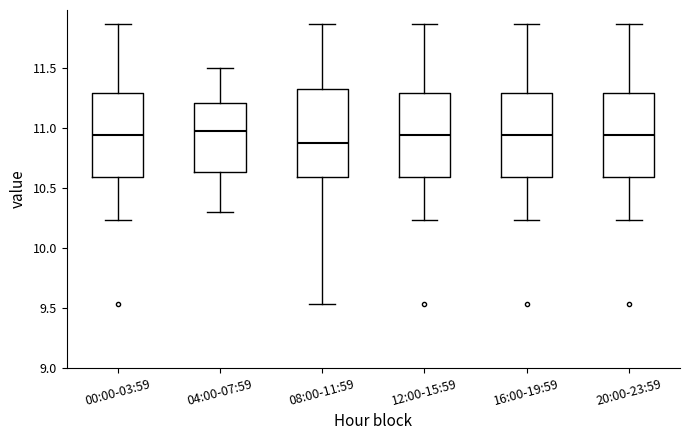

Reading left to right, read every box against the y-axis: the position of its median line, the range the box covers, and the ends of its whiskers. The values are not printed on the chart, so give them approximately, as read against the axis.

00:00-03:59: median 10.95, box 10.60 to 11.30, whiskers 10.25 to 11.85
04:00-07:59: median 11.00, box 10.65 to 11.20, whiskers 10.30 to 11.50
08:00-11:59: median 10.90, box 10.60 to 11.35, whiskers 9.55 to 11.85
12:00-15:59: median 10.95, box 10.60 to 11.30, whiskers 10.25 to 11.85
16:00-19:59: median 10.95, box 10.60 to 11.30, whiskers 10.25 to 11.85
20:00-23:59: median 10.95, box 10.60 to 11.30, whiskers 10.25 to 11.85